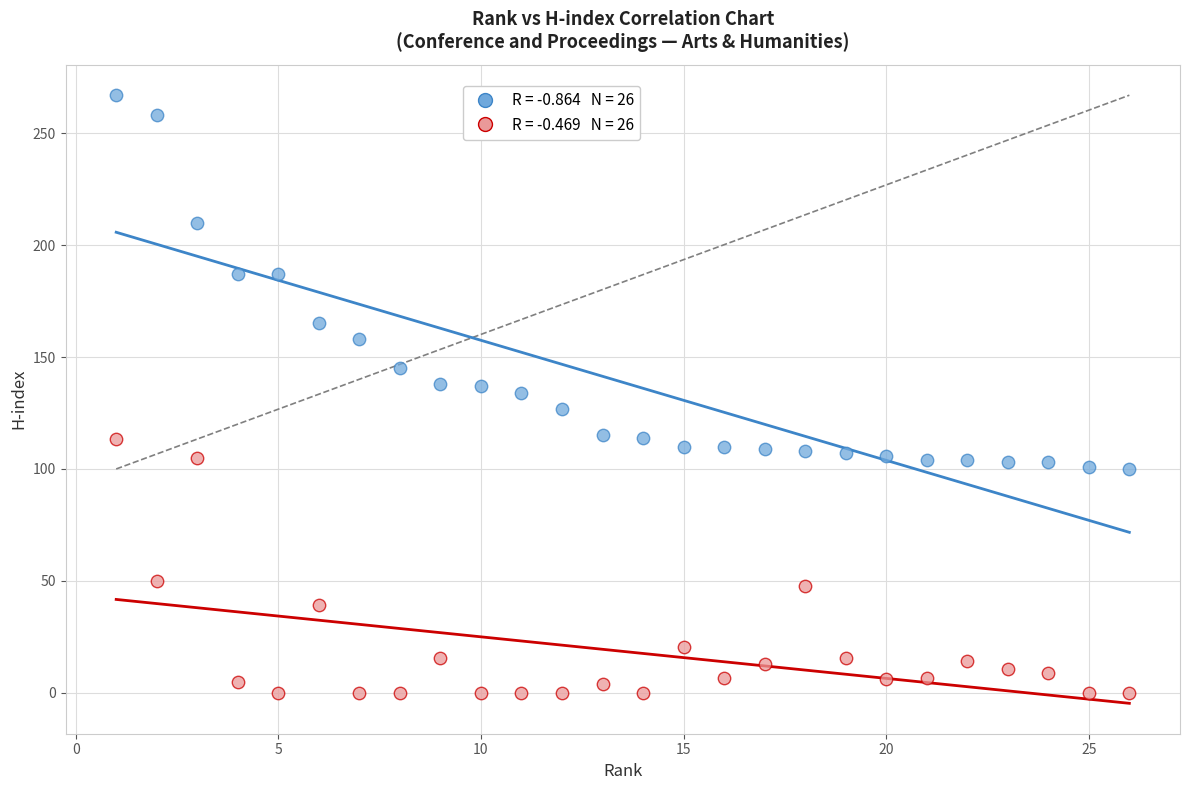

Across all data points, what is the range of X values (max minus min)?

25.0